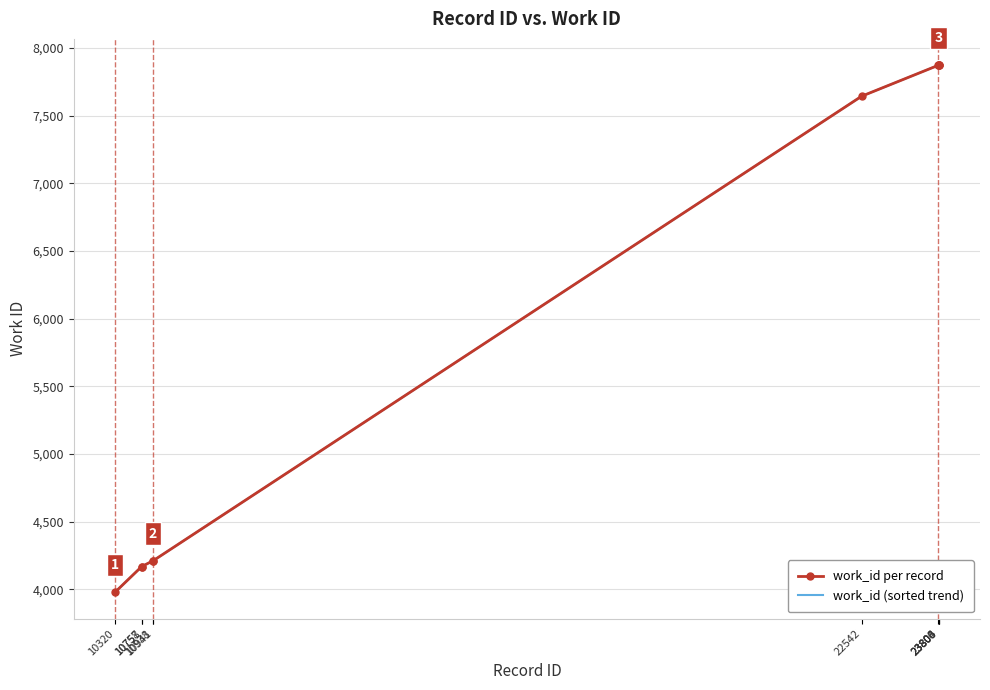

What is the value of the work_id per record point at the 6th from the left?

7643